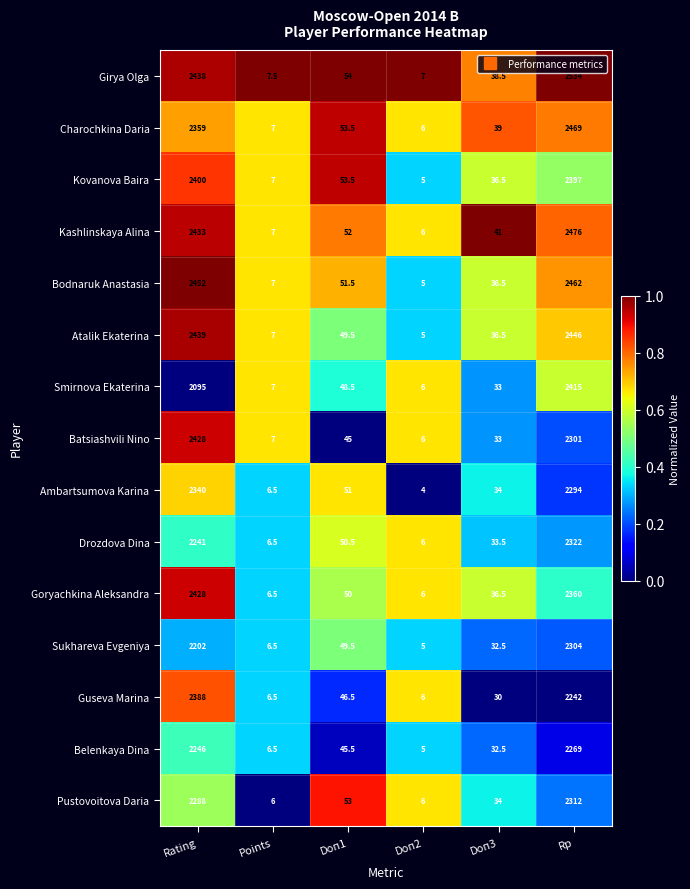

The Charochkina Daria series shows 1.6 at Points. True or false?

False